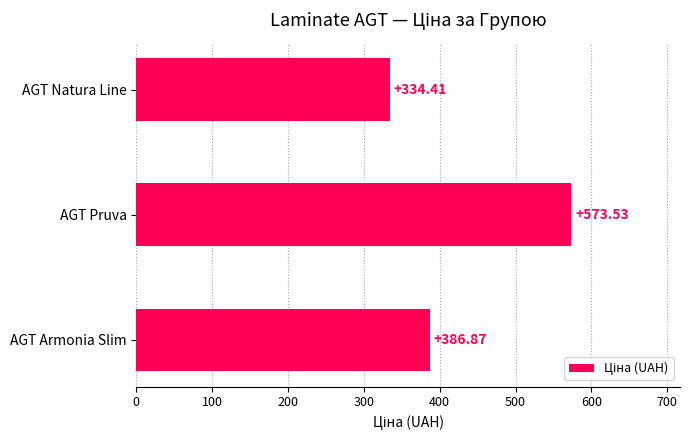

What is the difference between the second highest and minimum values?

52.5